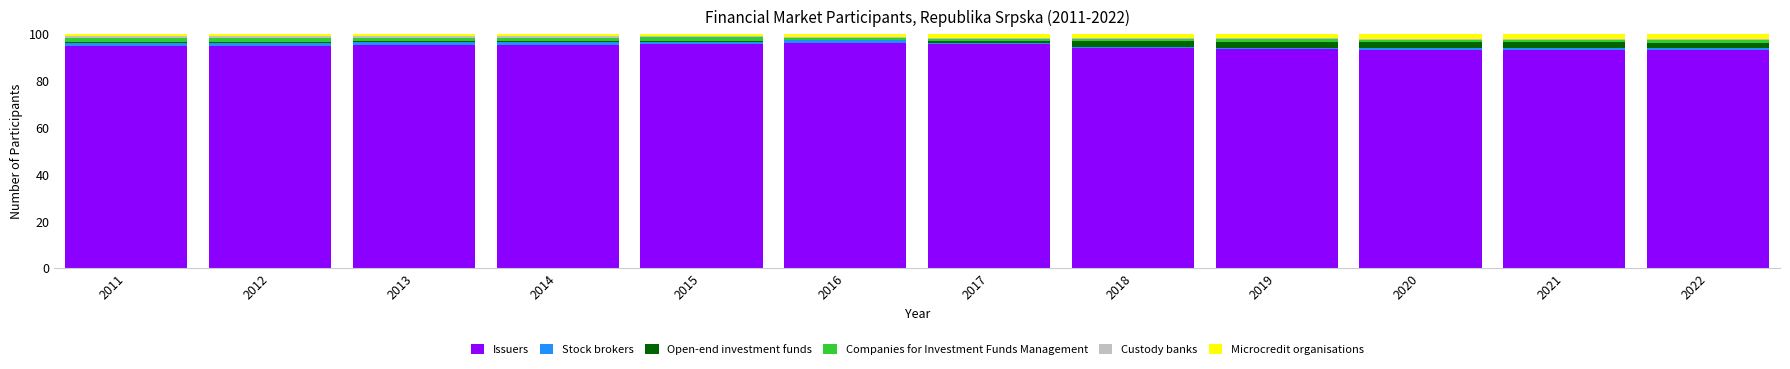

At which label does Issuers first exceed 94?

2011